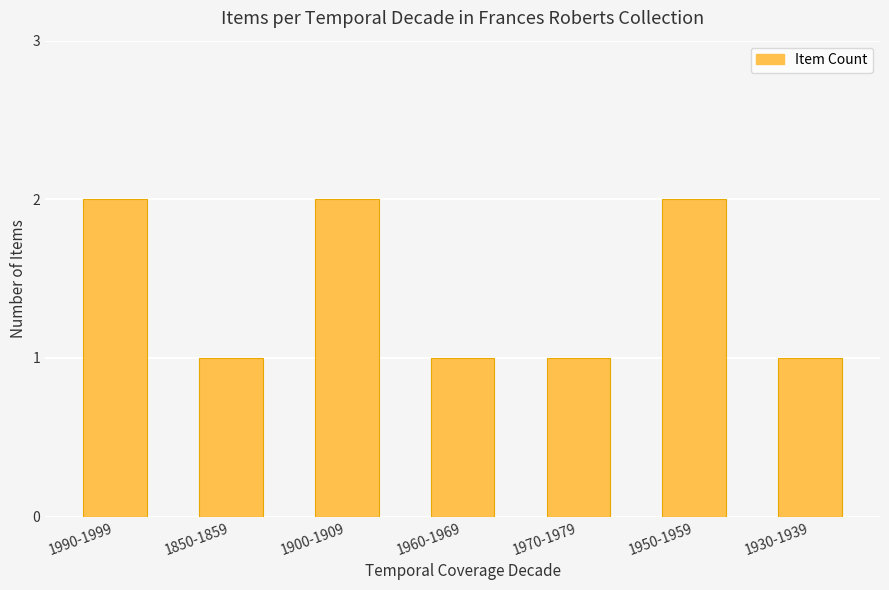

Reading left to right, list all the values displayed in this chart.

1990-1999=2	1850-1859=1	1900-1909=2	1960-1969=1	1970-1979=1	1950-1959=2	1930-1939=1